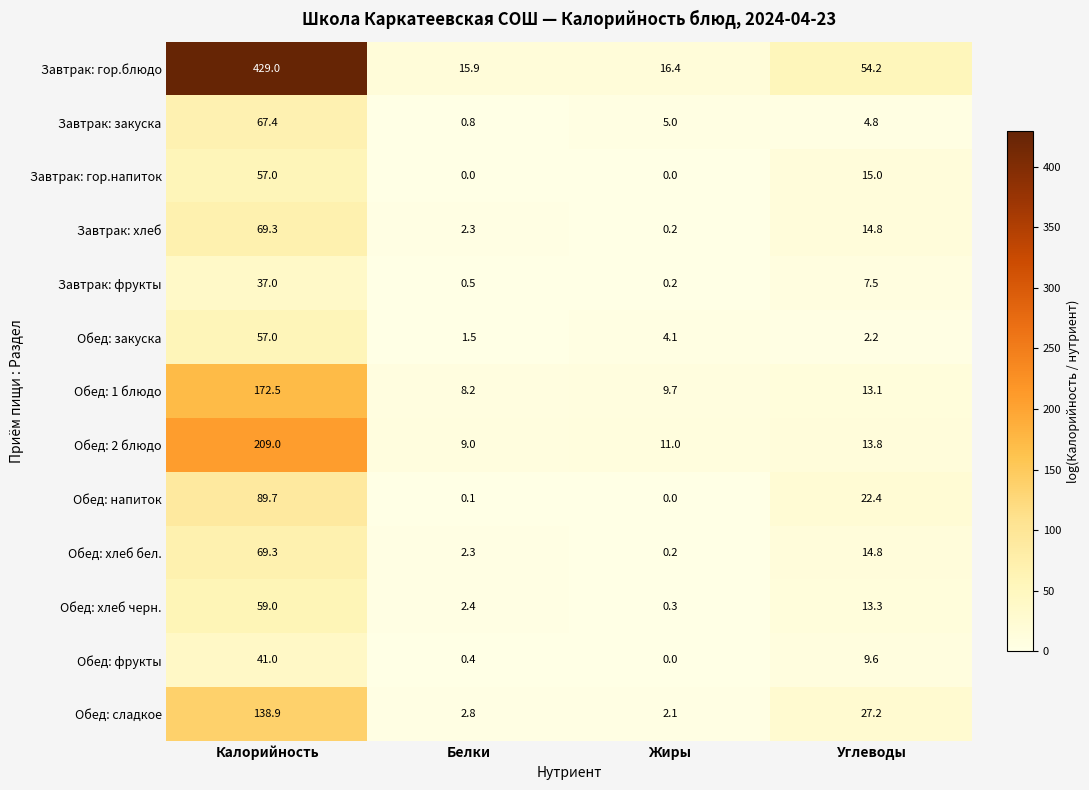

What value does the Завтрак: гор.напиток series have at Углеводы?

15.0